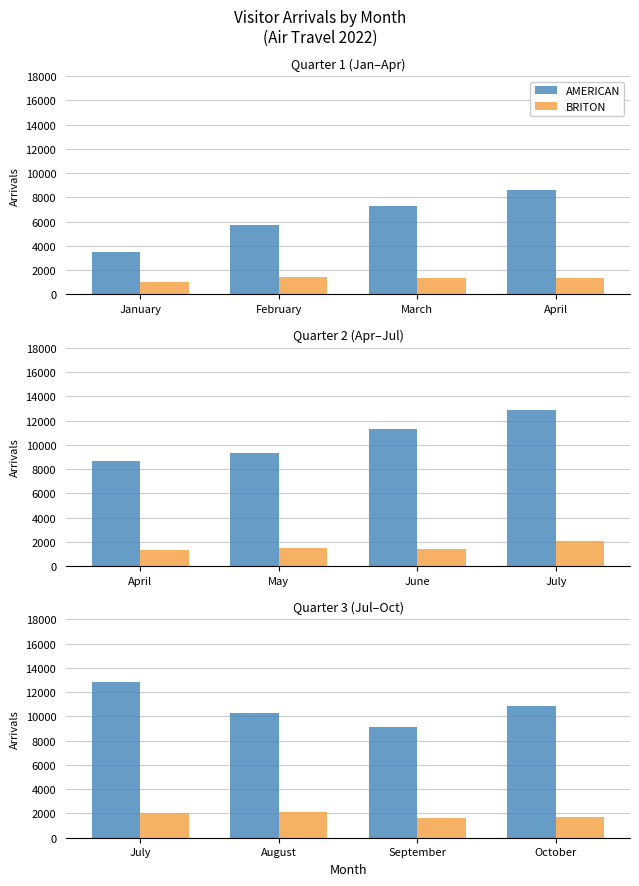

Does the chart contain any negative values?

No